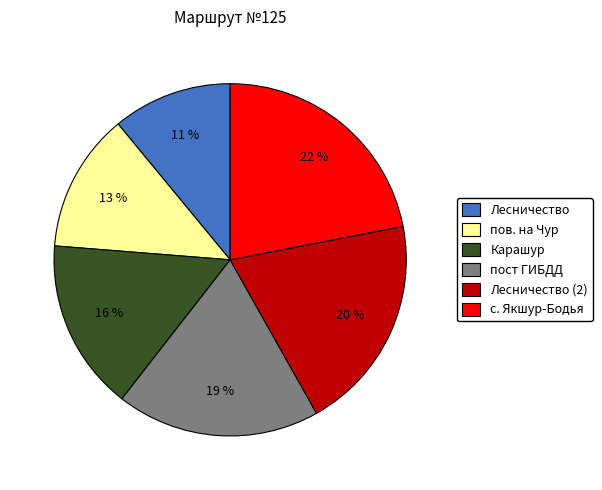

Rank the categories by value from lowest to highest.

Лесничество, пов. на Чур, Карашур, пост ГИБДД, Лесничество (2), с. Якшур-Бодья